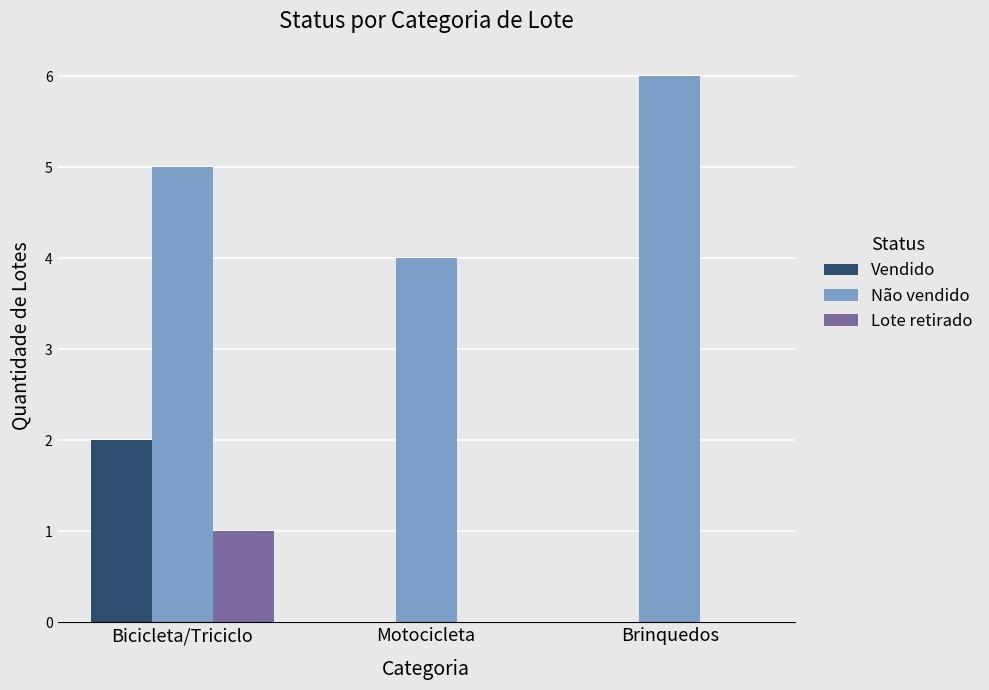

How many categories are shown in the chart?

3